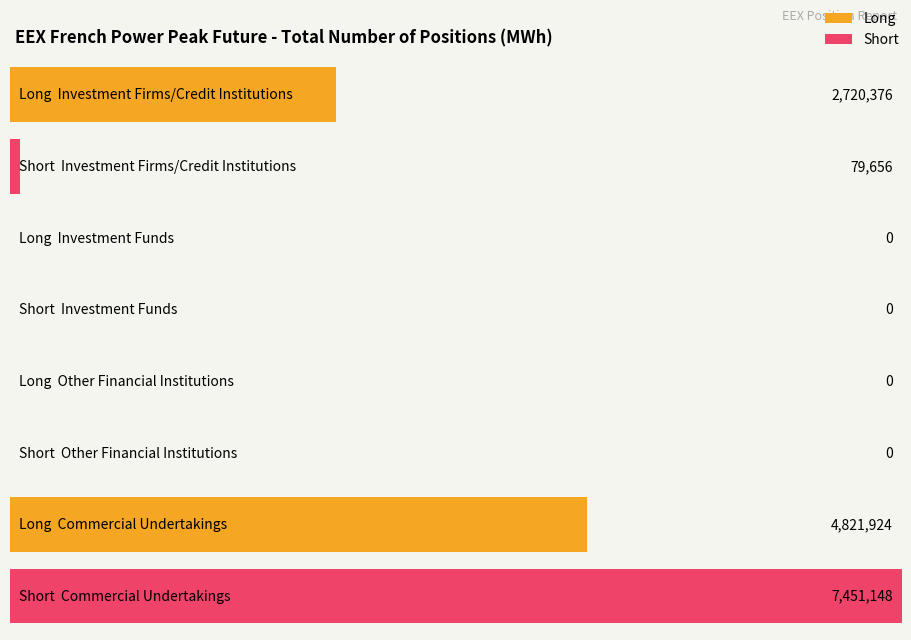

The value of Long at Investment Funds is 0. True or false?

True